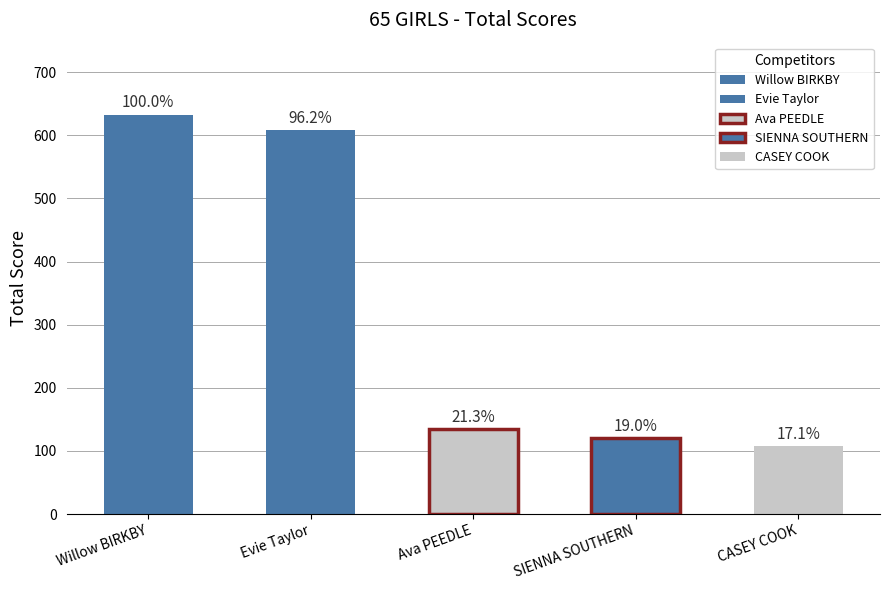

At which label is Total closest to 370?

Ava PEEDLE